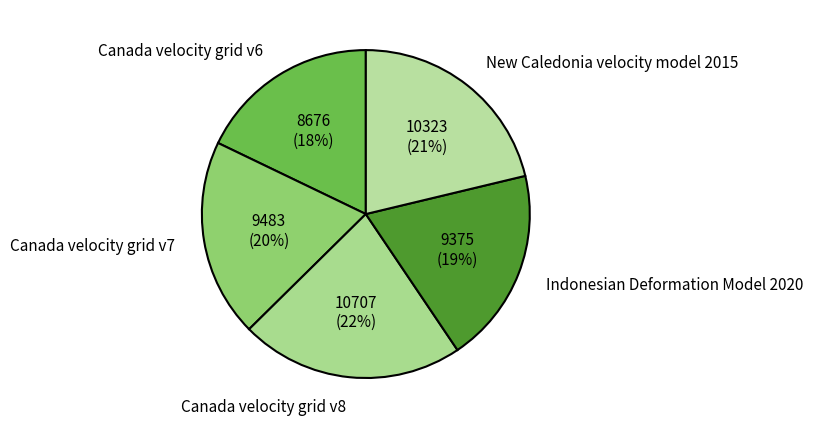

Which slice is the largest?

Canada velocity grid v8